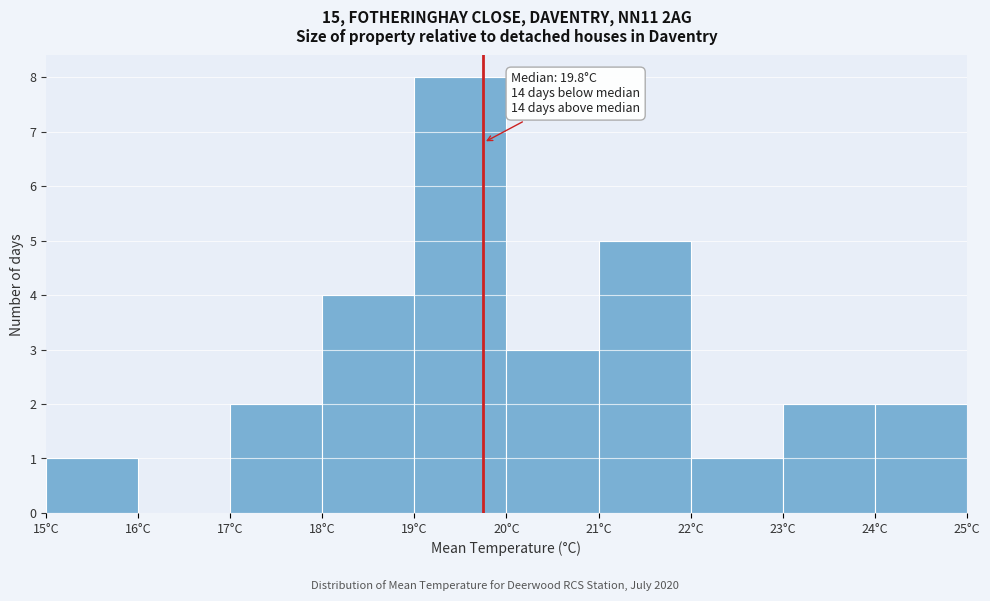

Over which range of the x-axis is the bar tallest?

19 to 20